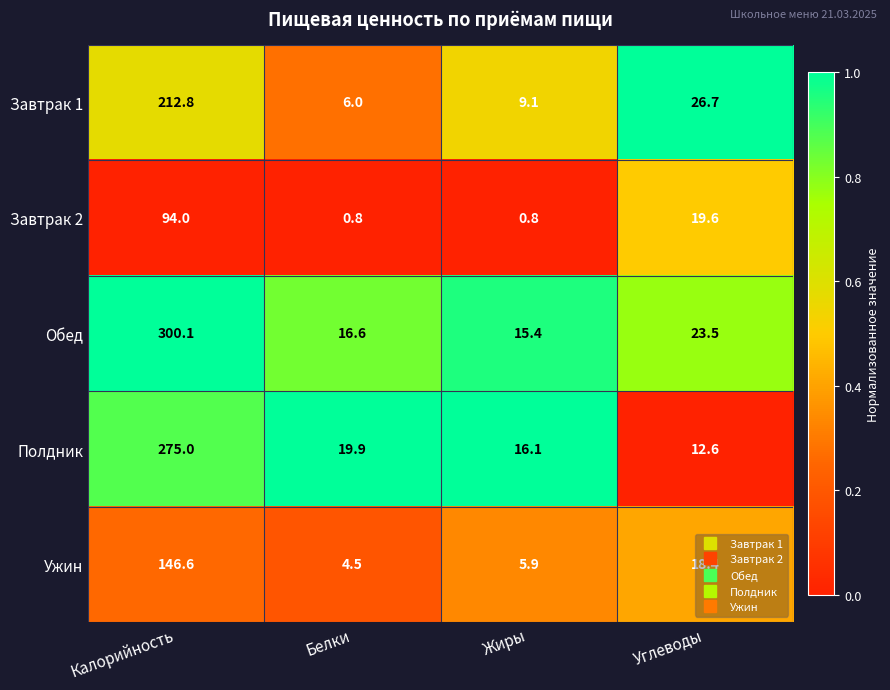

Which series has the largest total across all categories?

Обед